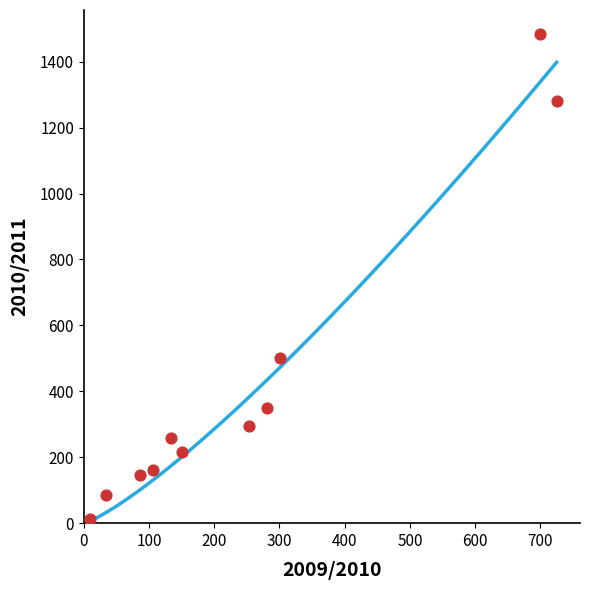

What is the range of Y values (max minus min)?

1469